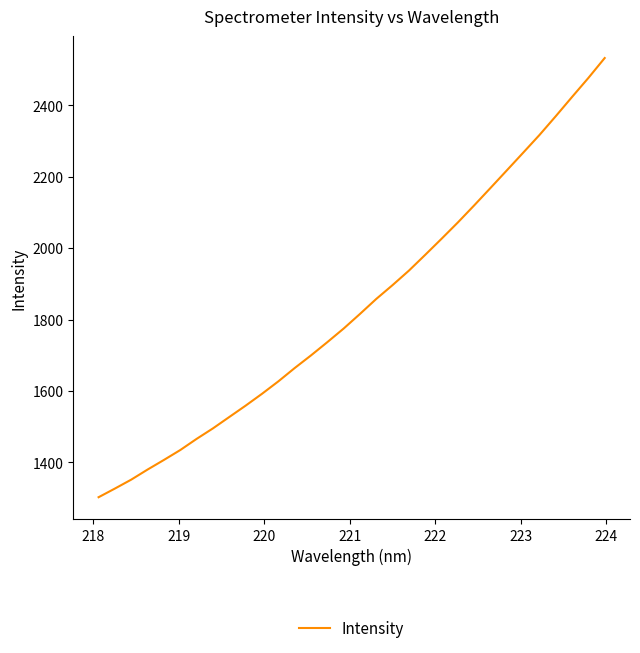

What is the minimum value shown in the chart?

1302.7